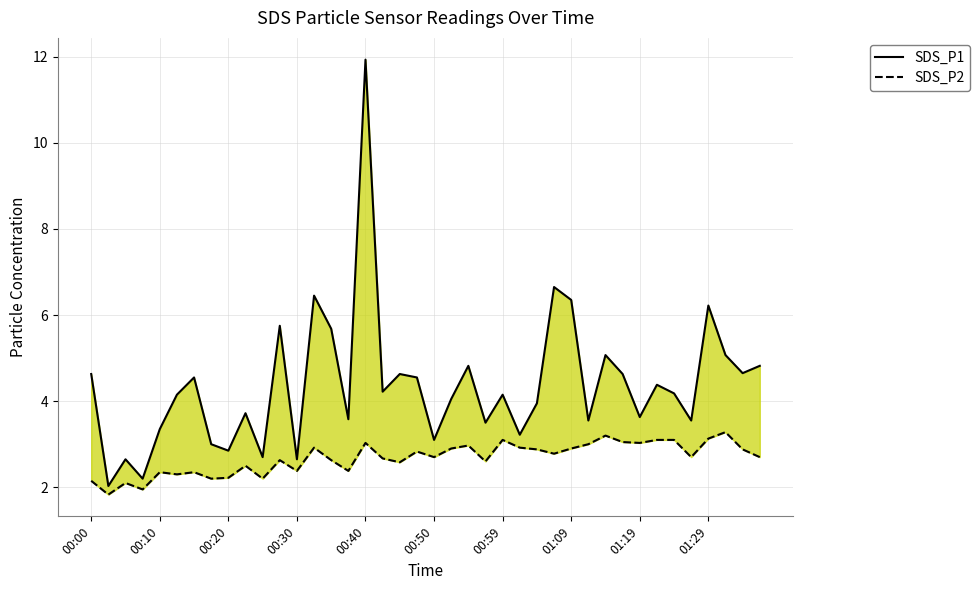

What is the sum of all SDS_P2 values?

107.1